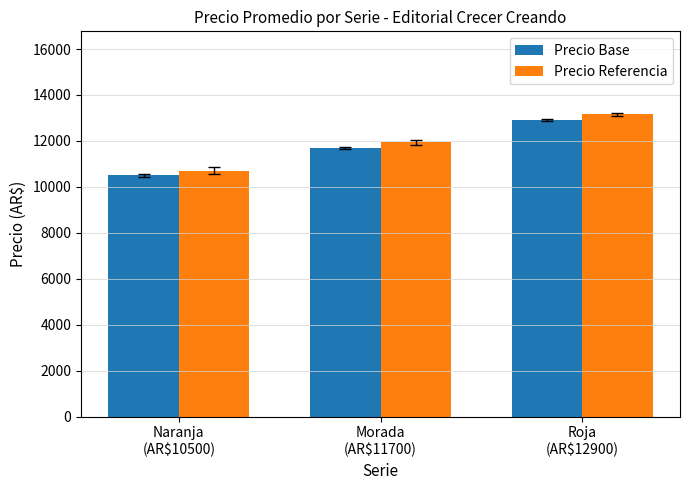

List the series in order of their peak value, lowest first.

Precio Base, Precio Referencia